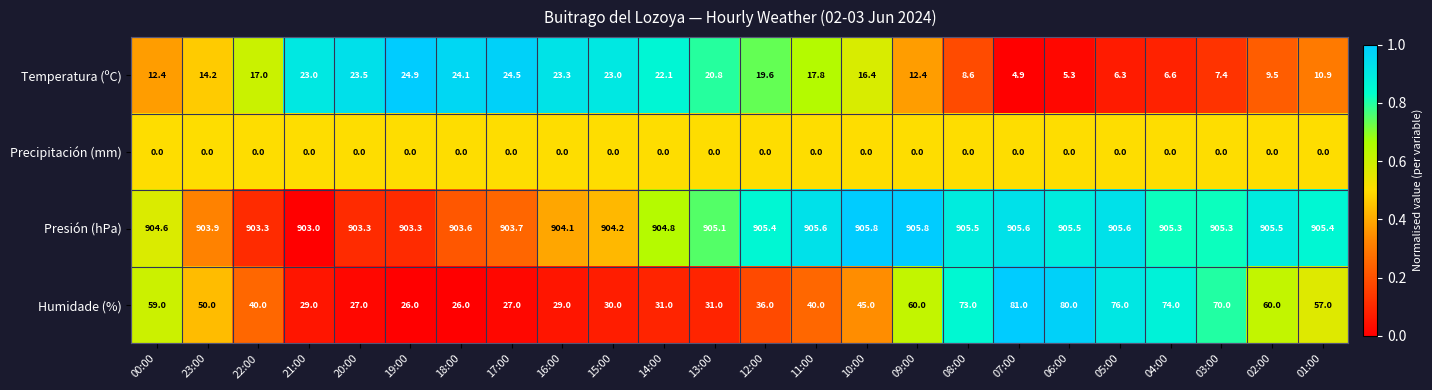

What is the maximum value shown in the chart?

905.8